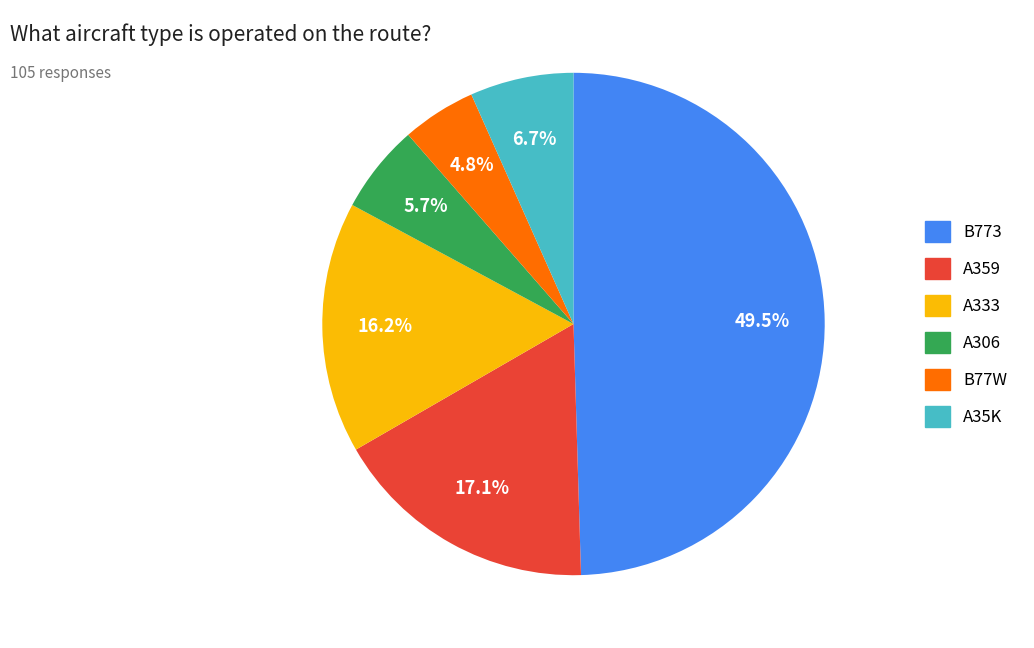

Which has a higher value, A35K or A306?

A35K